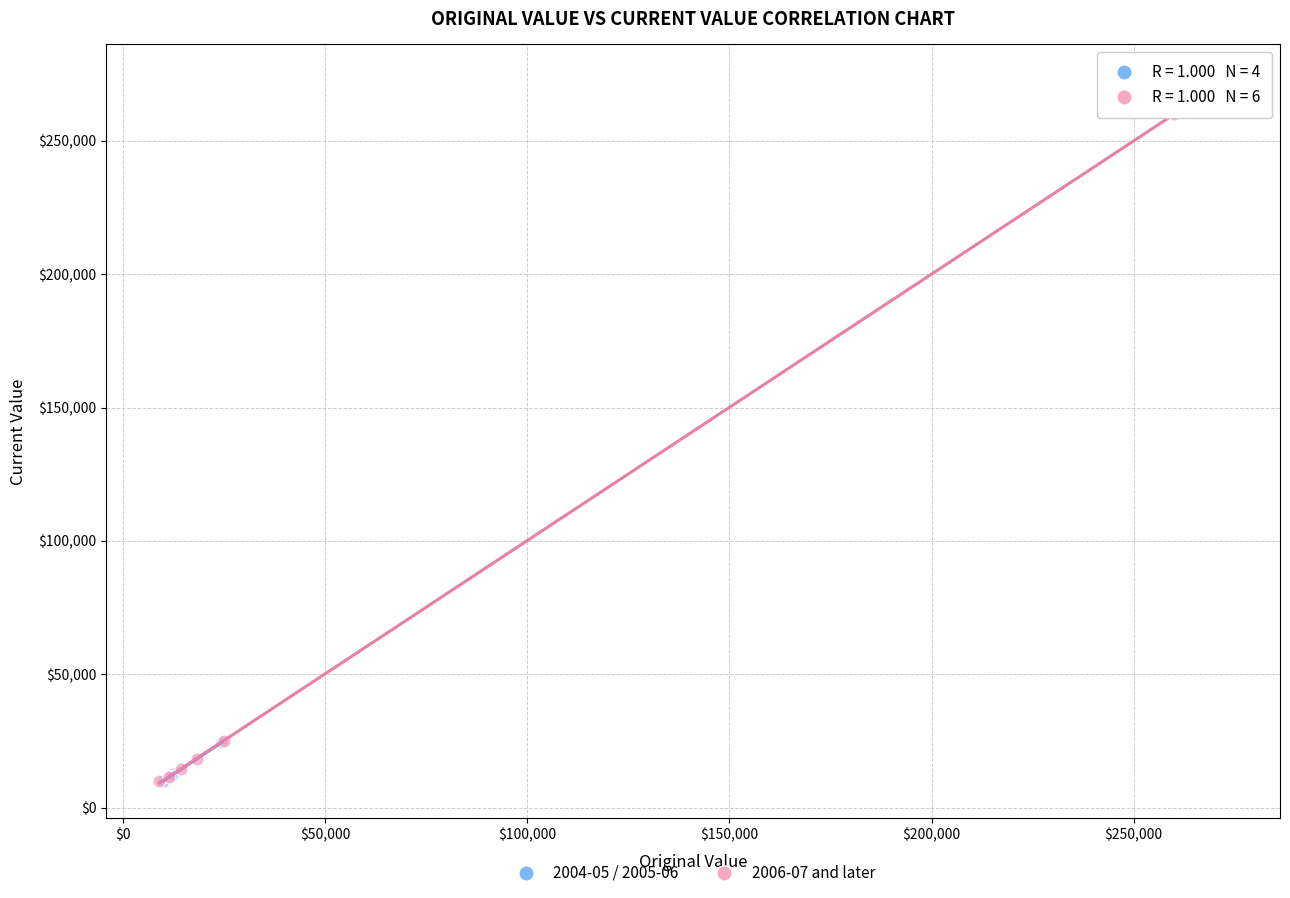

Which series has the largest Y range (max minus min)?

2006-07 and later